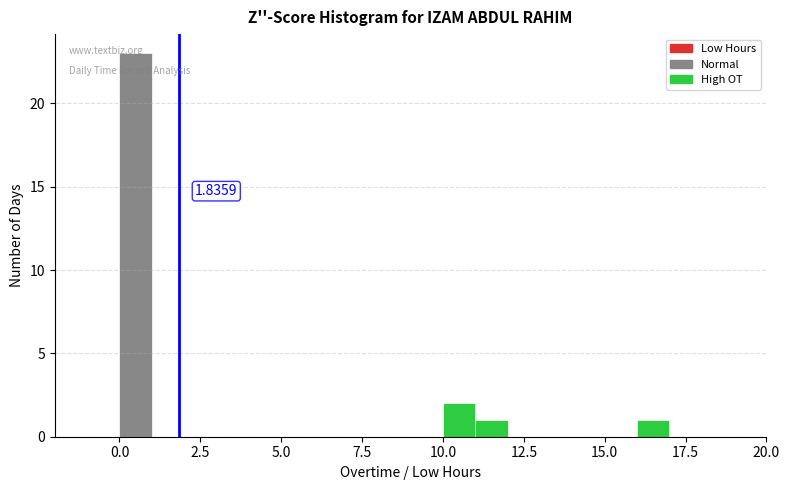

Around what value on the x-axis is the tallest bar? Give the approximate position of its centre, as read against the axis.

0.5